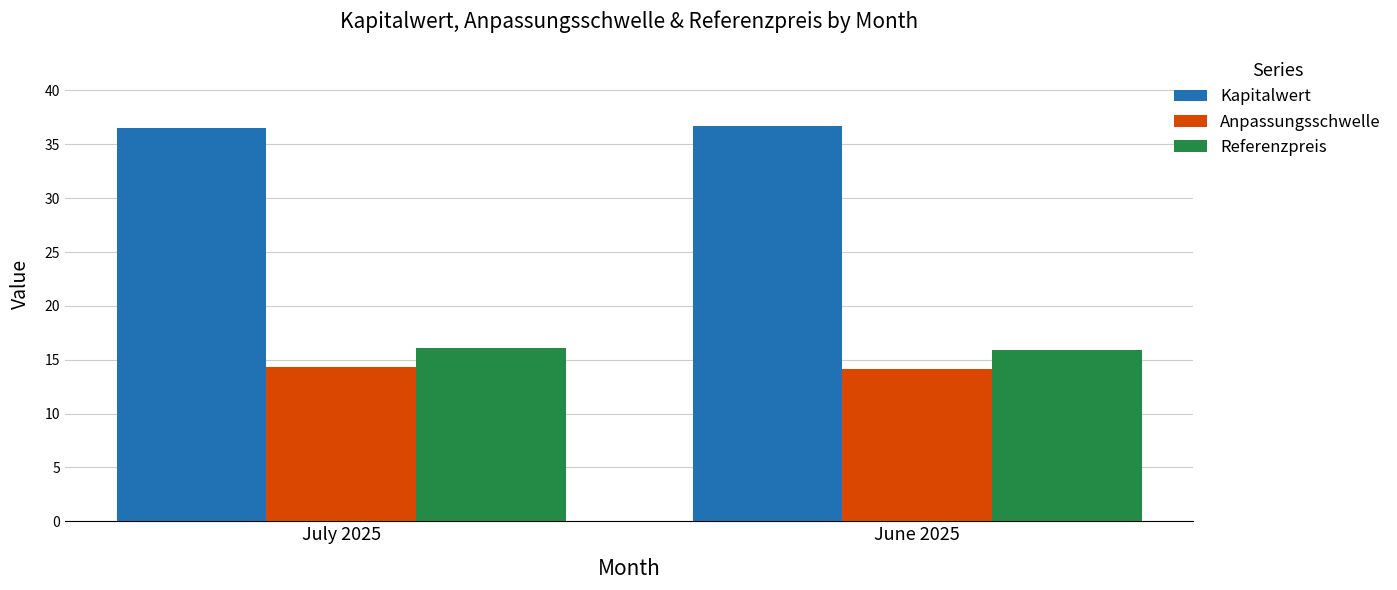

The value of Kapitalwert at July 2025 is 48.6. True or false?

False